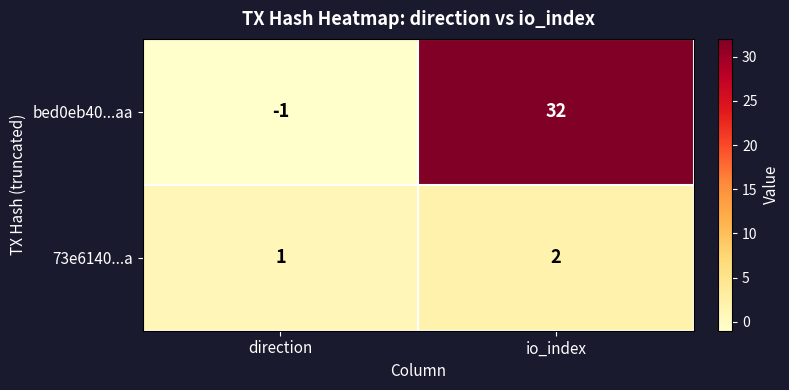

At which category is the sum across all series the highest?

io_index